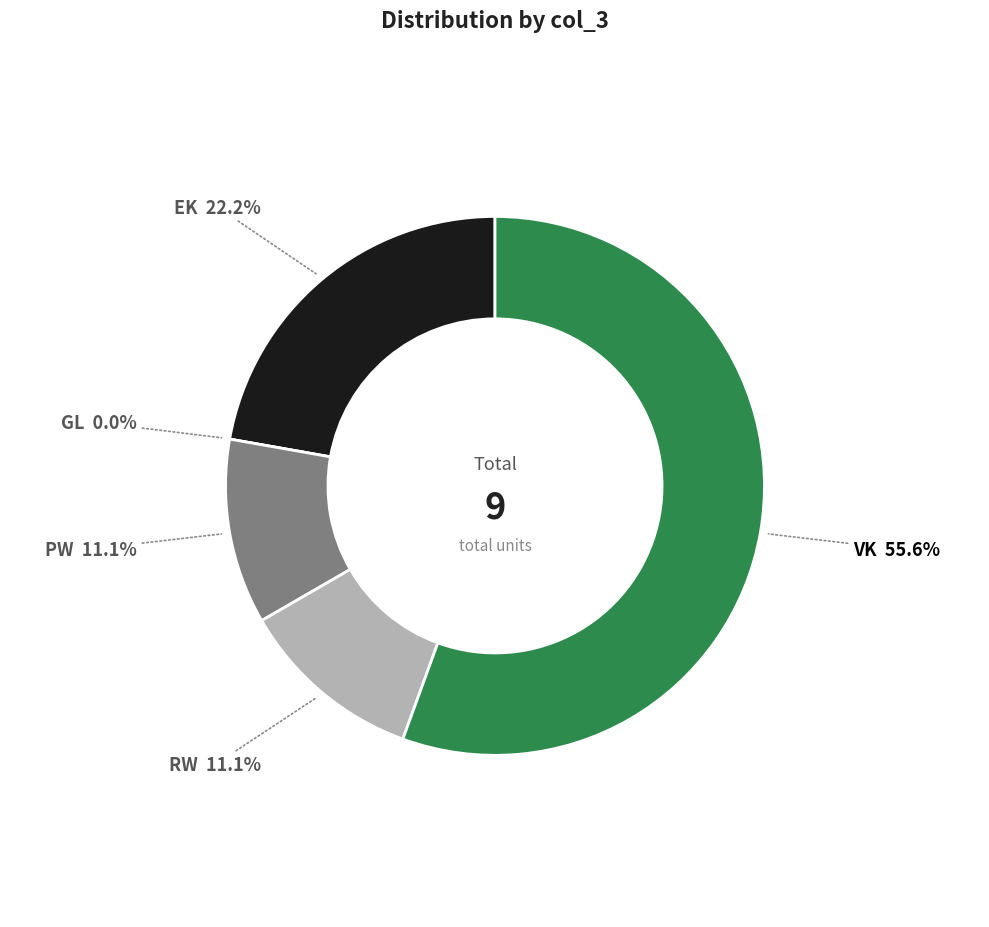

Is it true that RW is 23% of the pie?

False